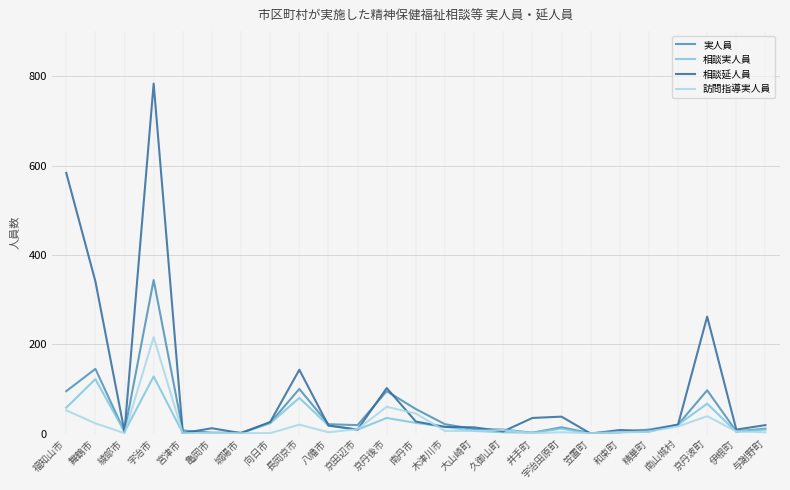

In 相談実人員, how many points are higher than both neighbors (excluding endpoints)?

6